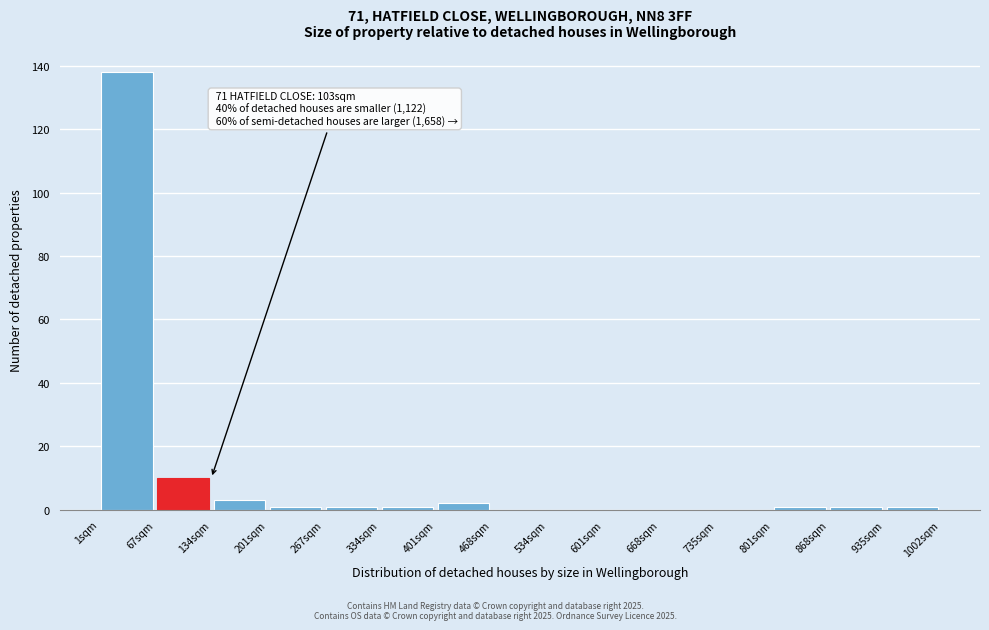

Over which range of the x-axis is the bar tallest?

0 to 70